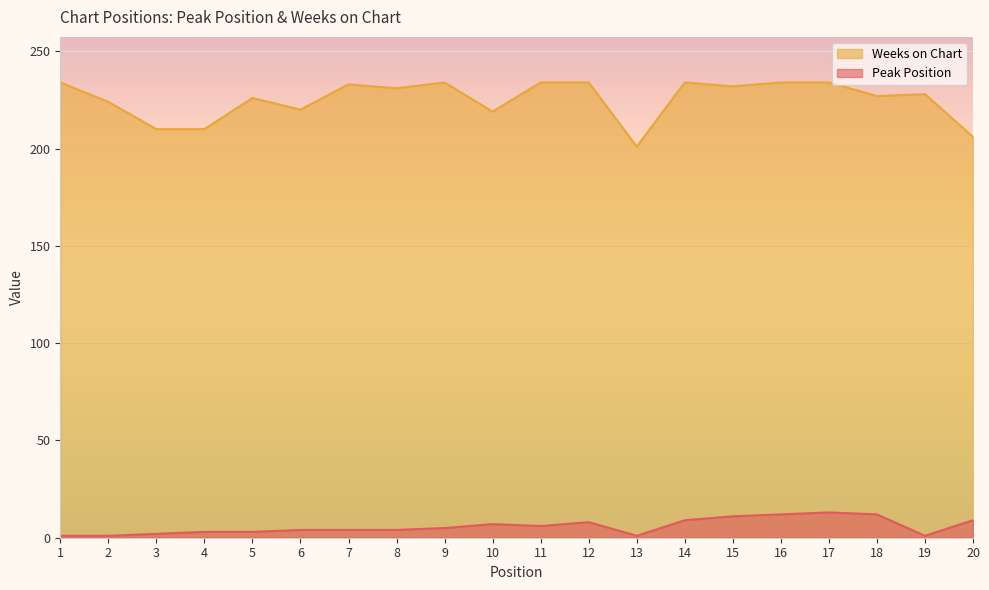

Is it true that Peak Position equals 8 at 12?

True